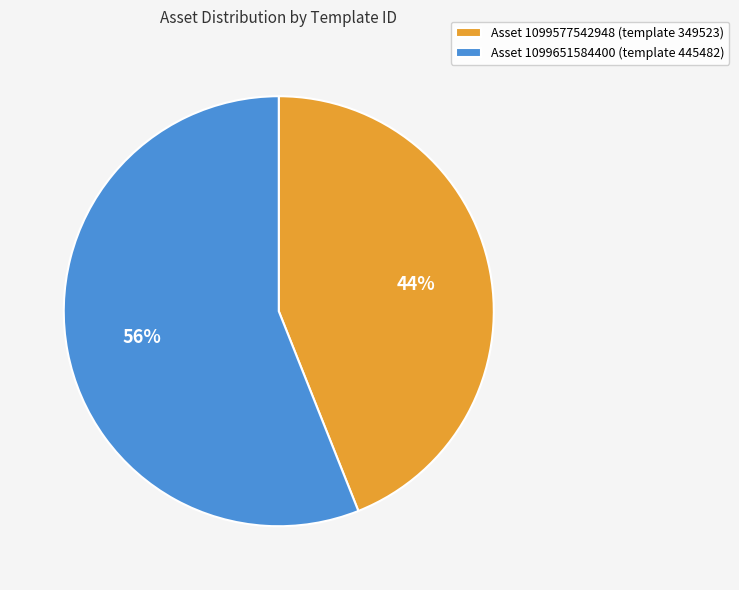

Which slice represents more than half of the pie?

Asset 1099651584400 (template 445482)